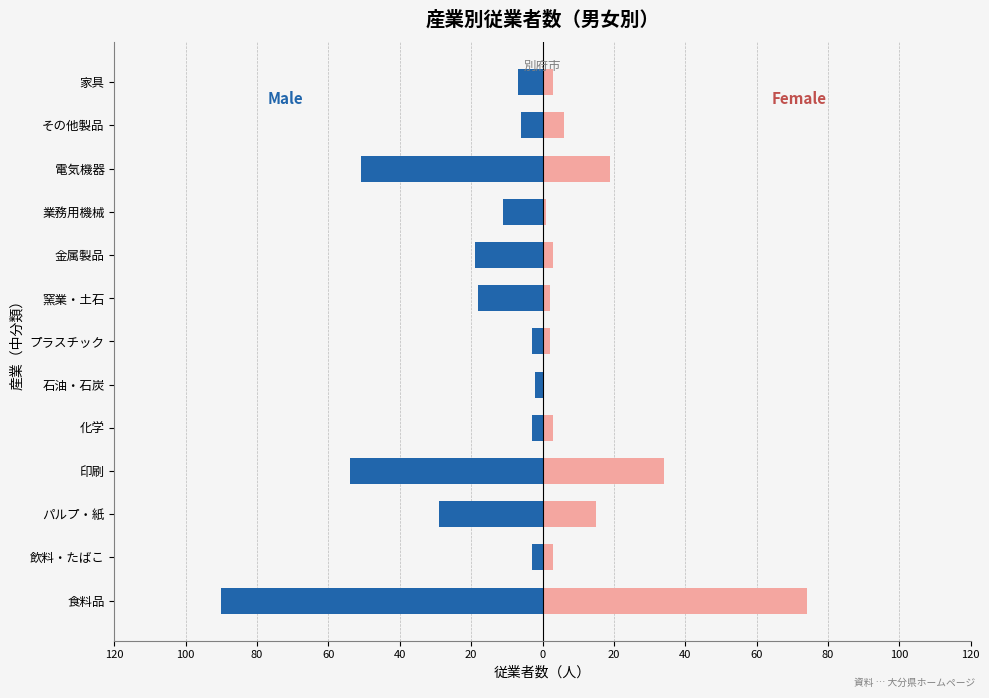

How many values in the Male series exceed -11?

6